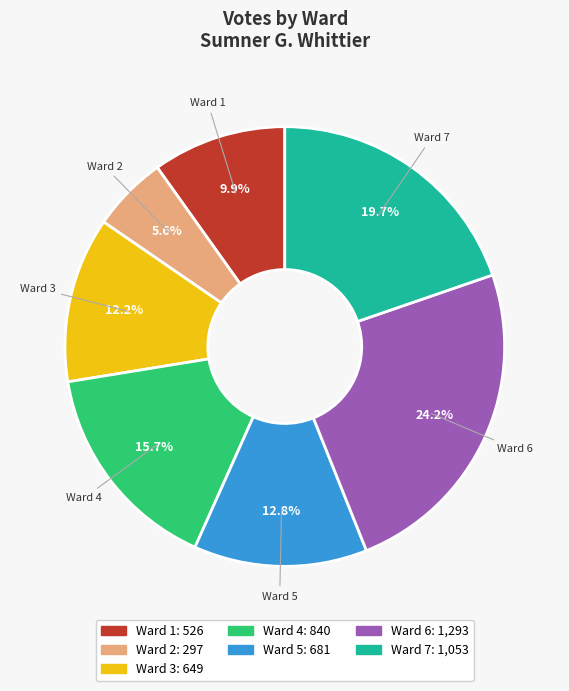

To the nearest percent, what portion does Ward 3 represent?

12%